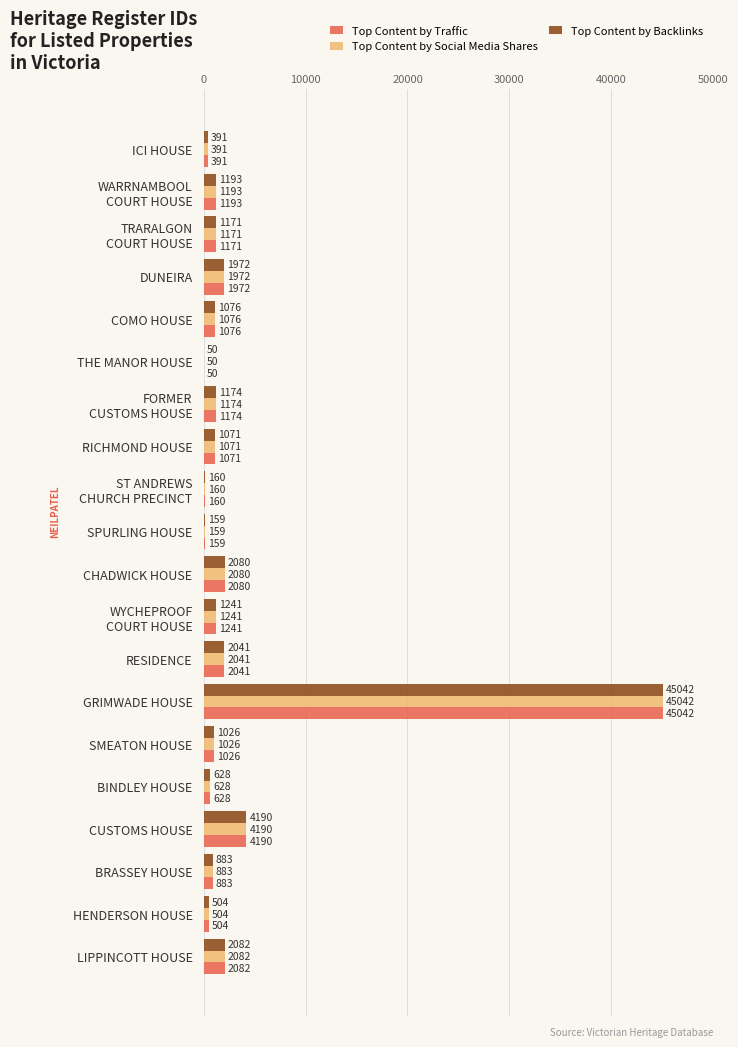

What is the total value across all series at SPURLING HOUSE?

477